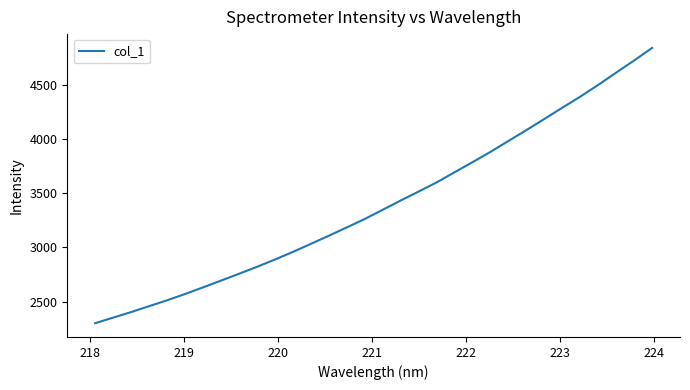

What is the minimum value shown in the chart?

2301.4